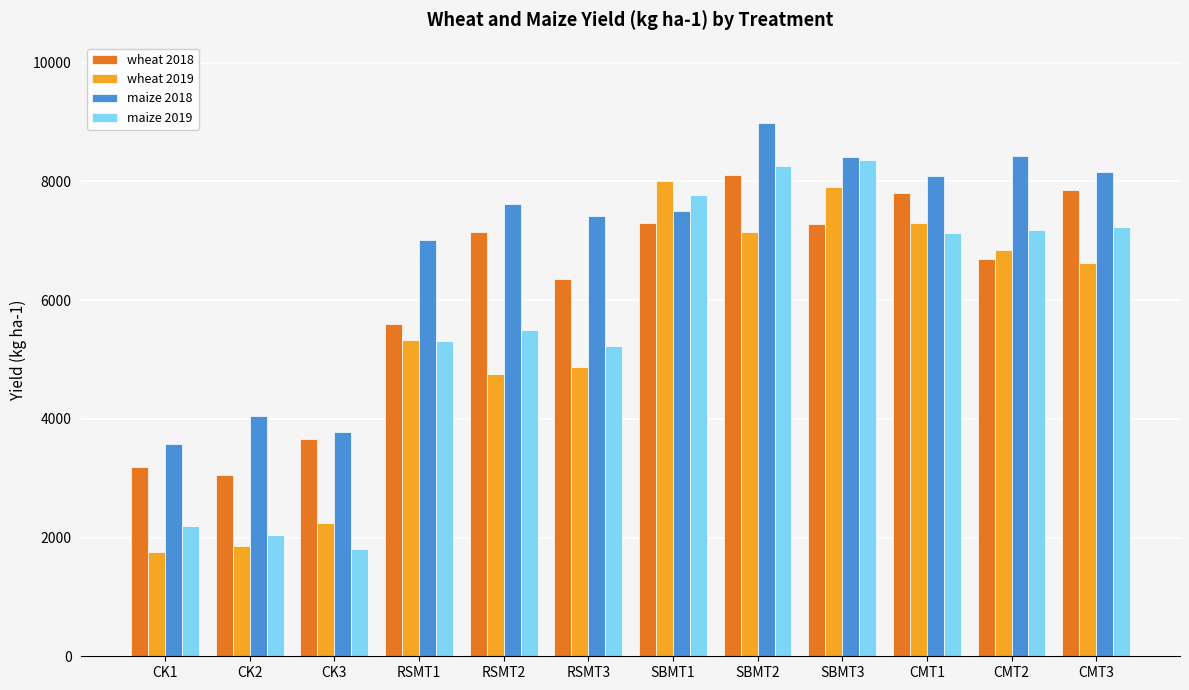

How many values in the wheat 2018 series exceed 7145?

6